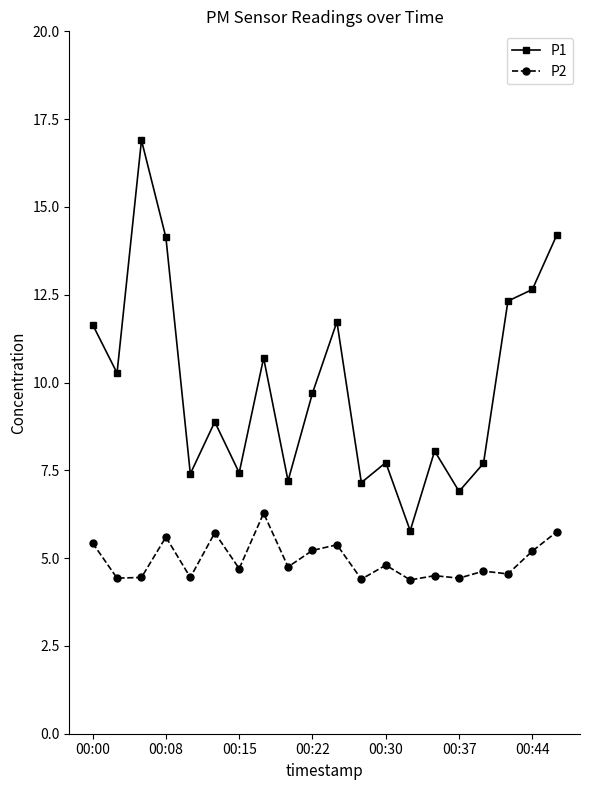

Does the chart display data point markers on the line(s)?

Yes